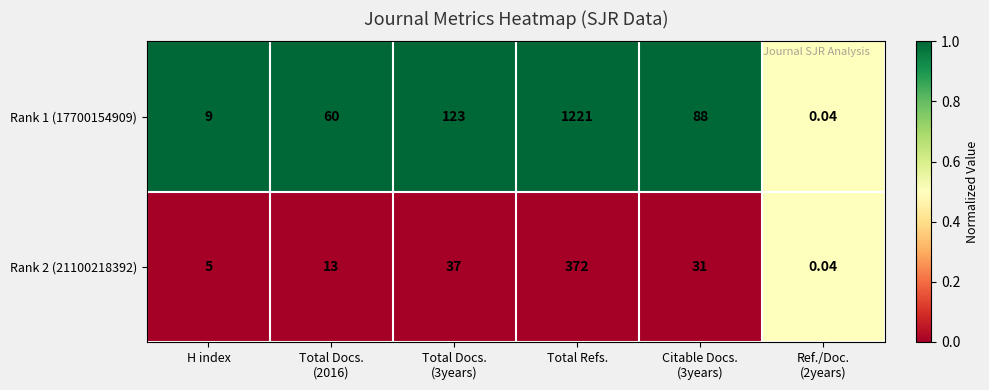

At which label does Rank 1 (17700154909) reach its peak?

Total Refs.